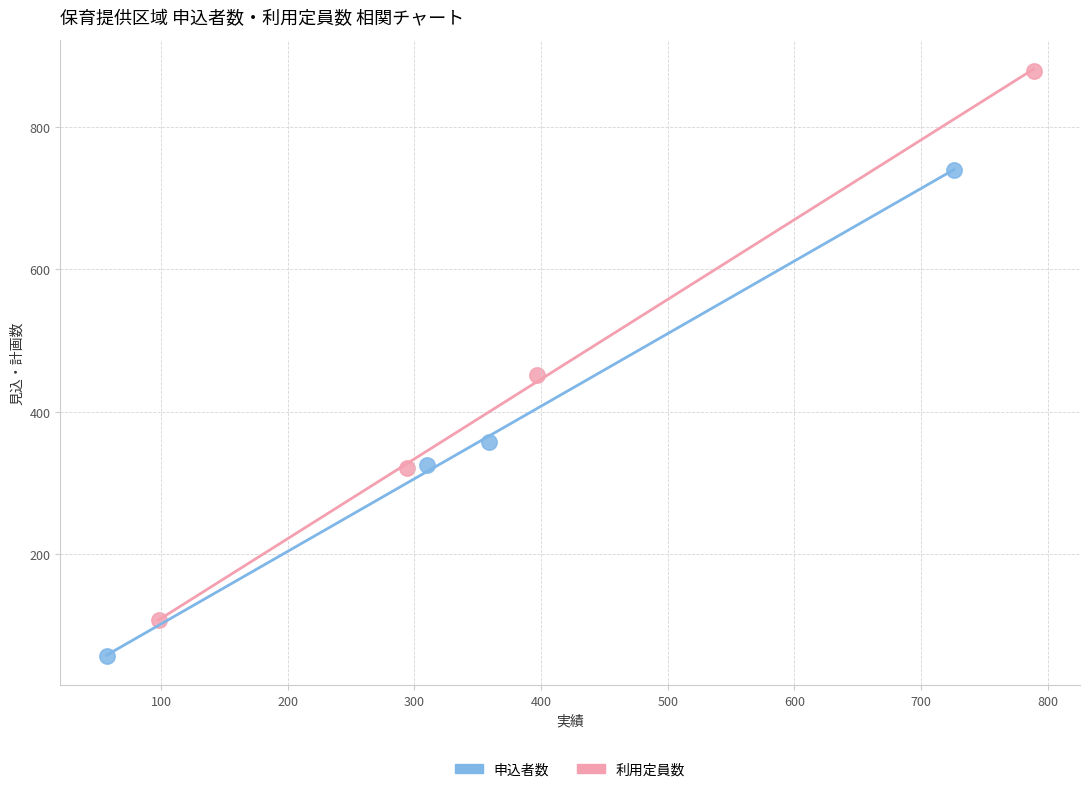

Which series contains the highest Y value?

利用定員数